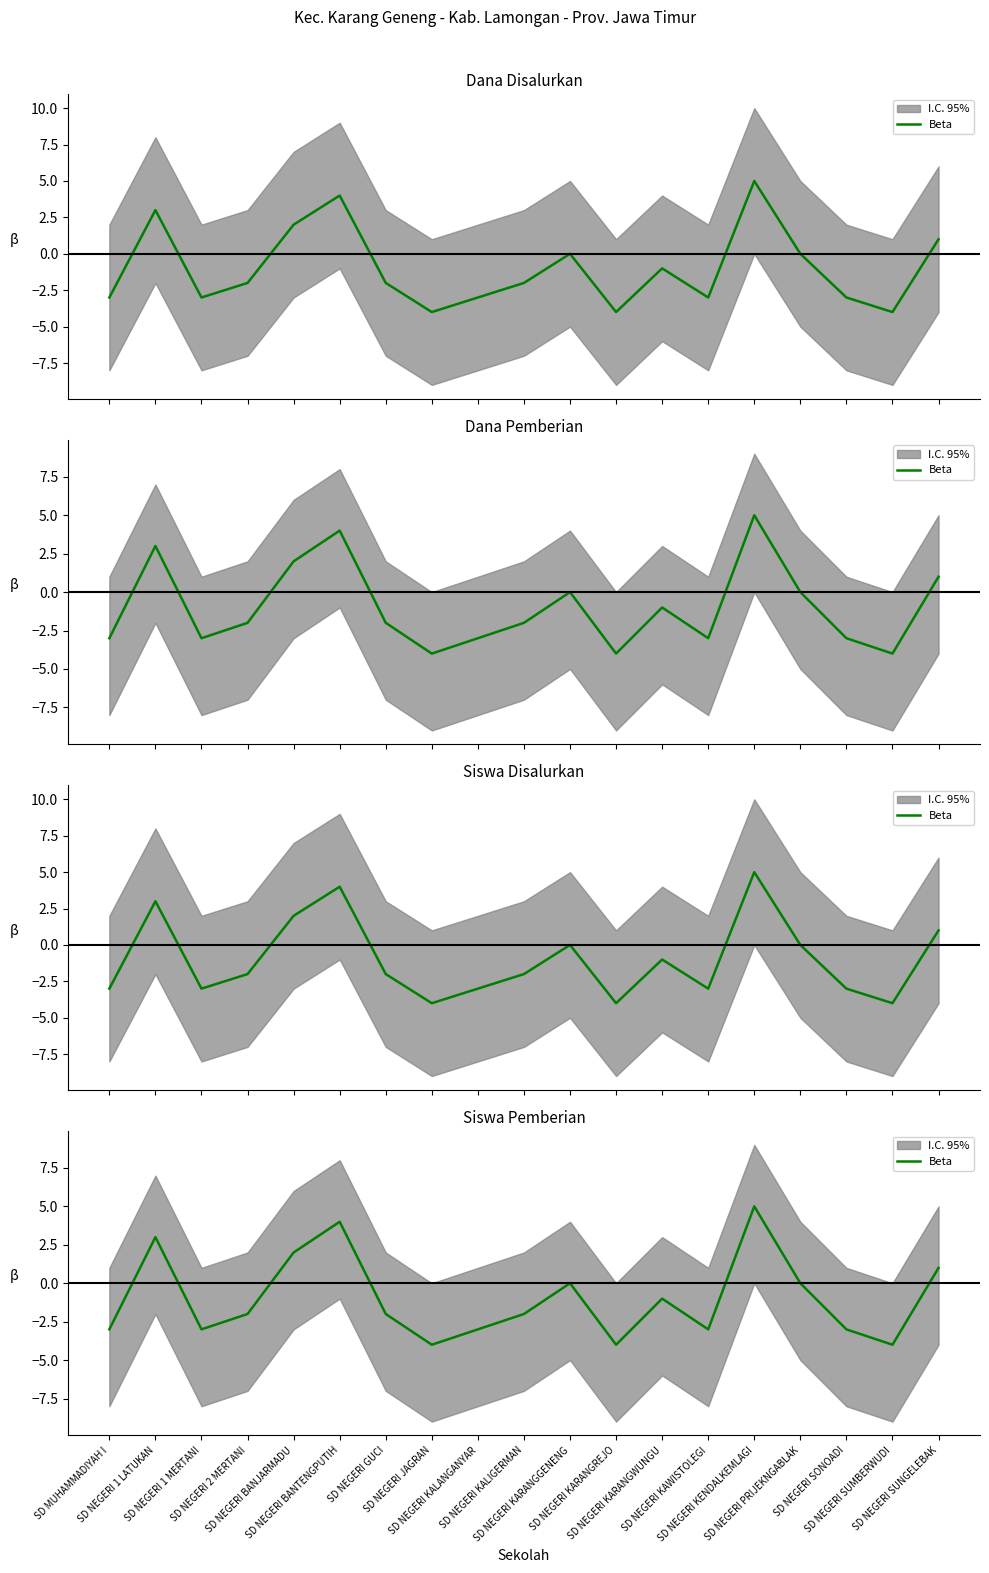

What is the change in value from SD NEGERI 2 MERTANI to SD NEGERI SUMBERWUDI?

-2